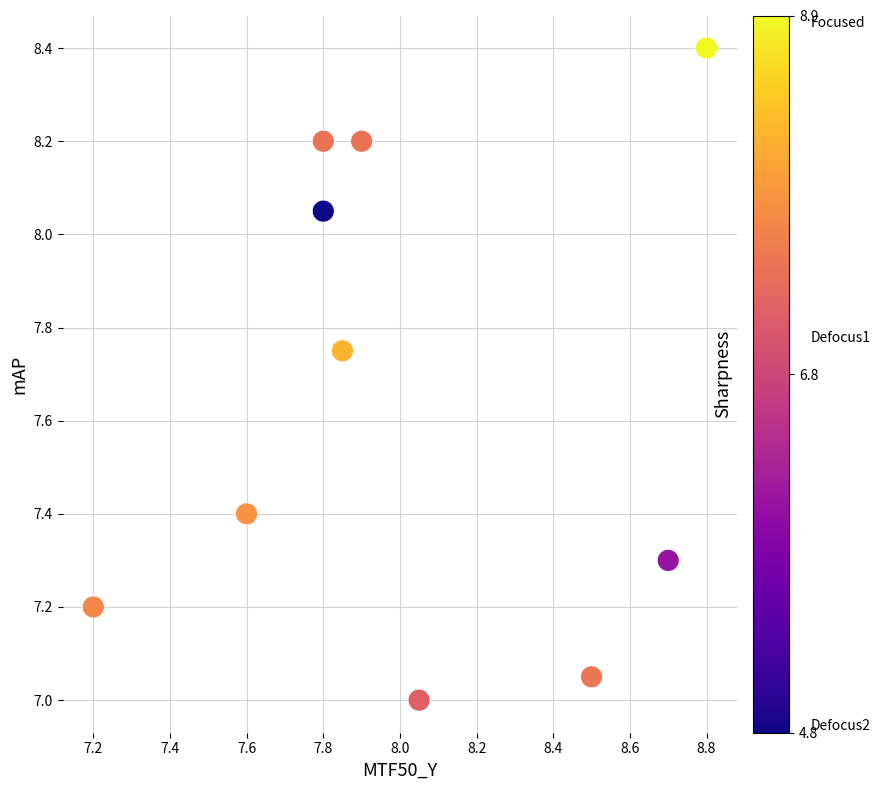

What is the average Y value?

7.7